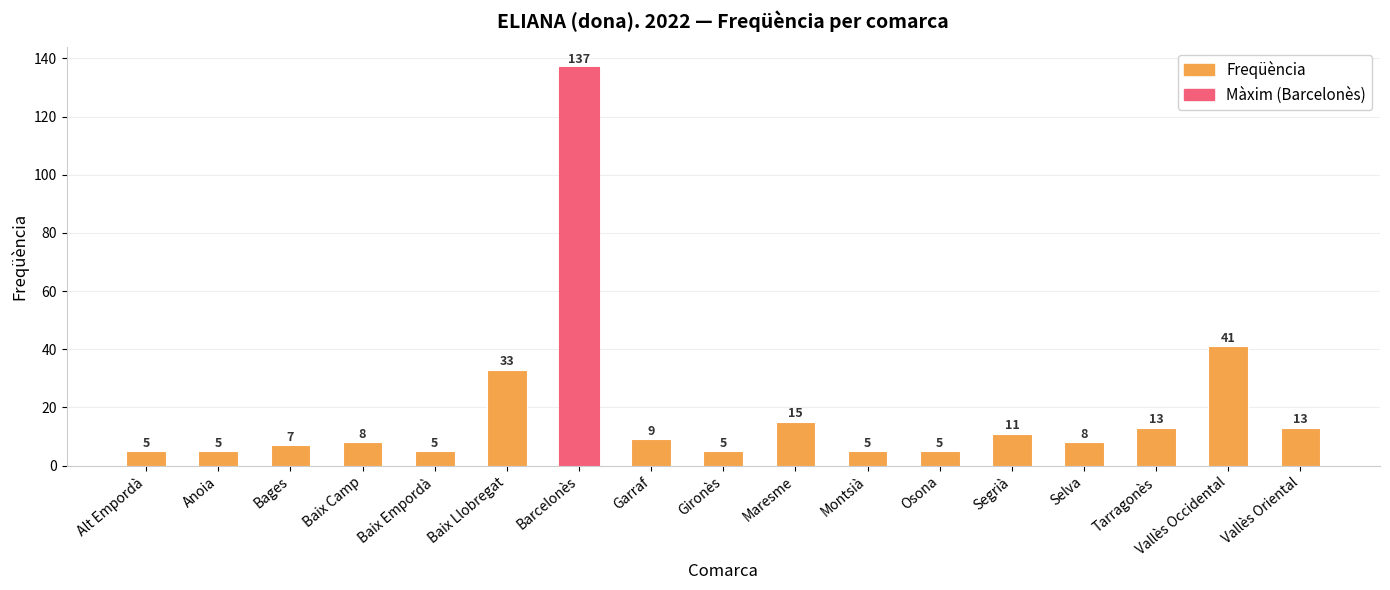

Reading left to right, what are all the values shown in this chart?

Alt Empordà=5	Anoia=5	Bages=7	Baix Camp=8	Baix Empordà=5	Baix Llobregat=33	Barcelonès=137	Garraf=9	Gironès=5	Maresme=15	Montsià=5	Osona=5	Segrià=11	Selva=8	Tarragonès=13	Vallès Occidental=41	Vallès Oriental=13